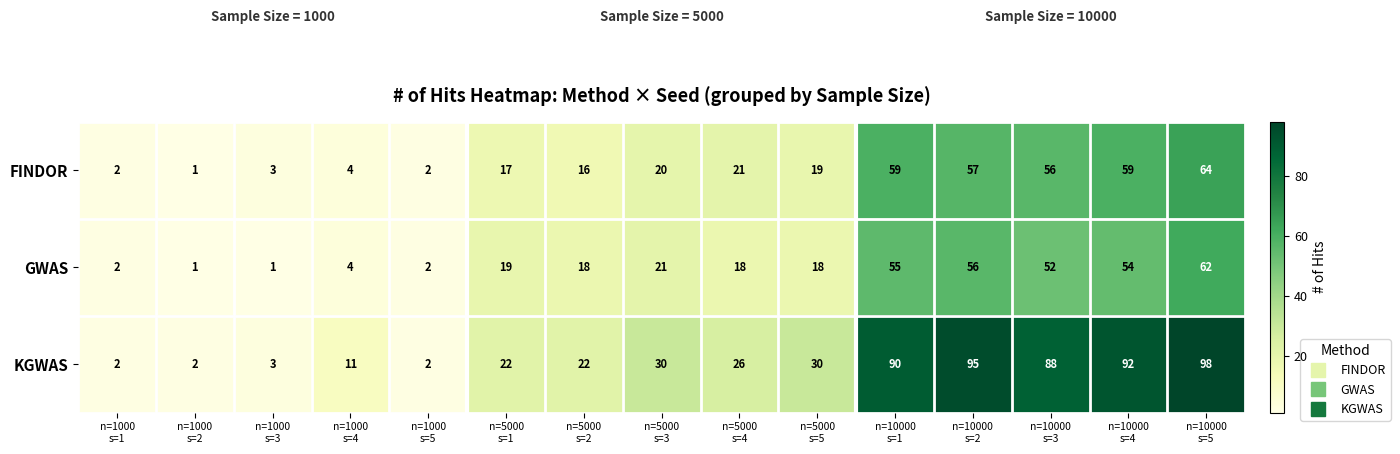

What is the difference between the second highest and minimum values in the GWAS series?

55